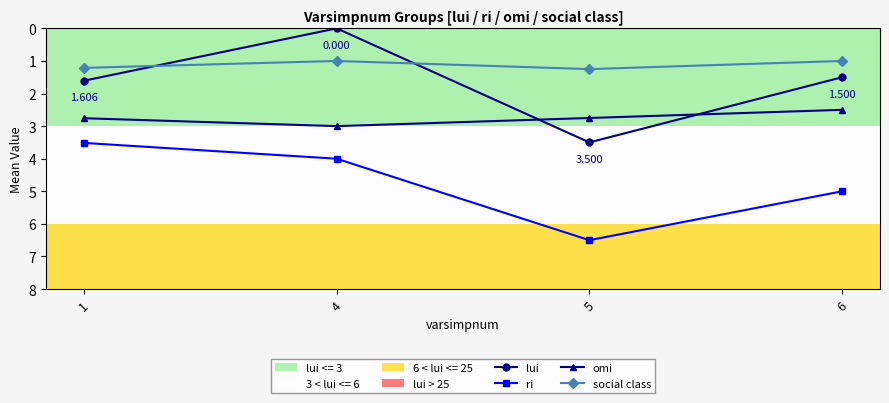

Which series has the largest total across all categories?

ri